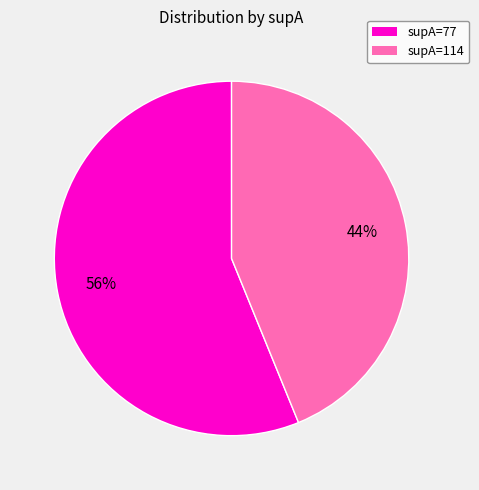

Is there any slice that represents more than half of the pie?

Yes